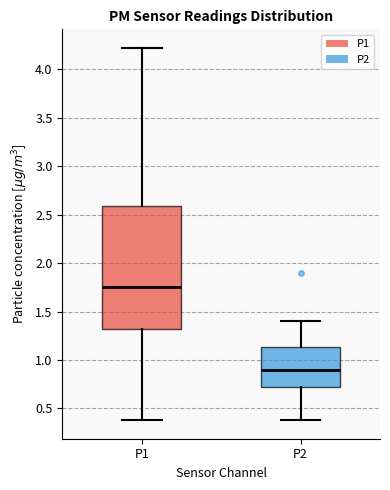

Reading left to right, transcribe this box plot: for each box, give where its median line is, the range the box spans, and where its two whiskers end, as read against the y-axis. The values are not printed on the chart, so give them approximately, as read against the axis.

P1: median 1.75, box 1.30 to 2.60, whiskers 0.40 to 4.20
P2: median 0.90, box 0.70 to 1.15, whiskers 0.40 to 1.40